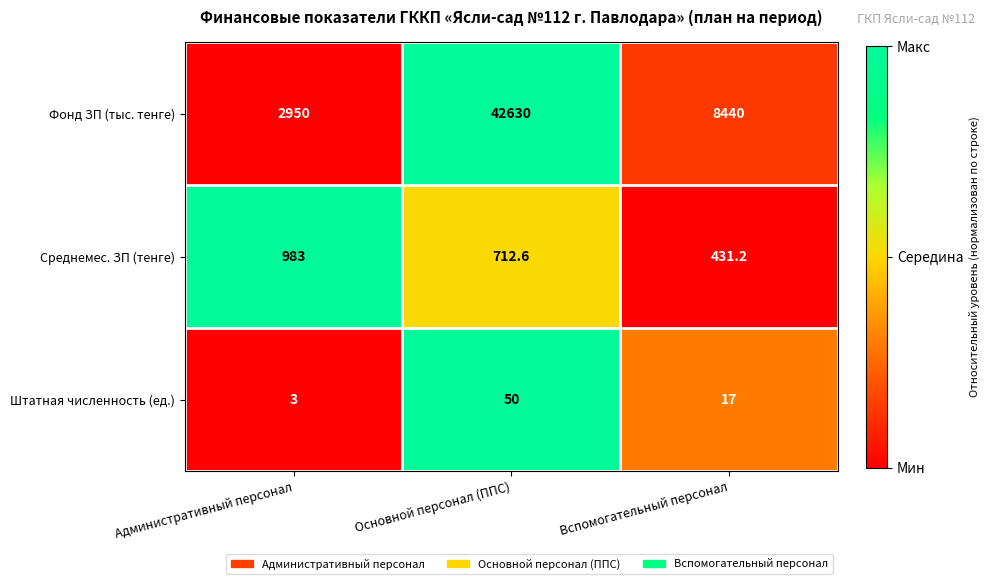

Which series has the widest spread of values?

Фонд ЗП (тыс. тенге)